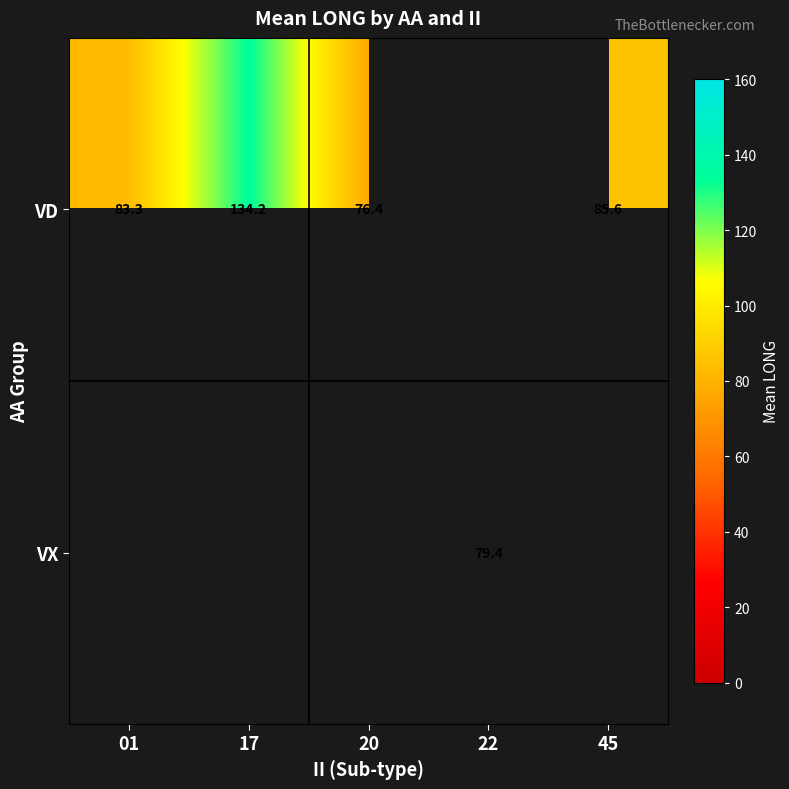

Rank the series by their maximum value, from lowest to highest.

VD, VX